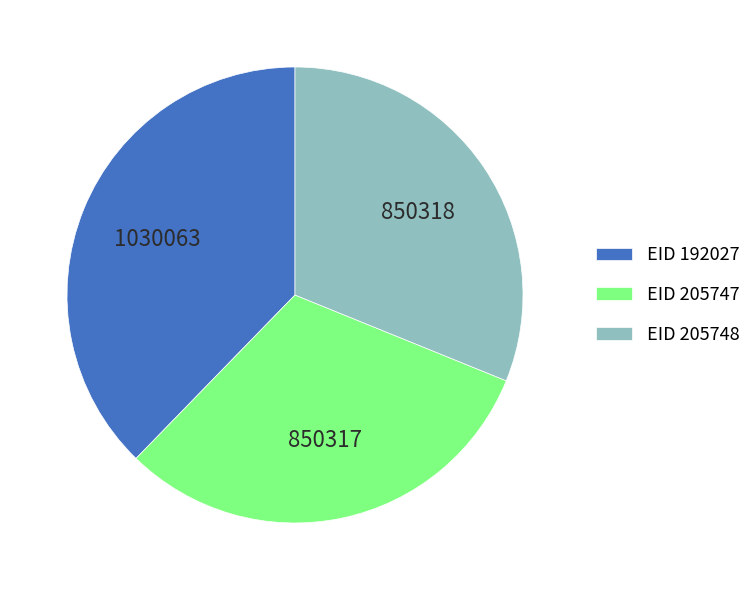

The EID 192027 slice represents 28% of the pie. True or false?

False